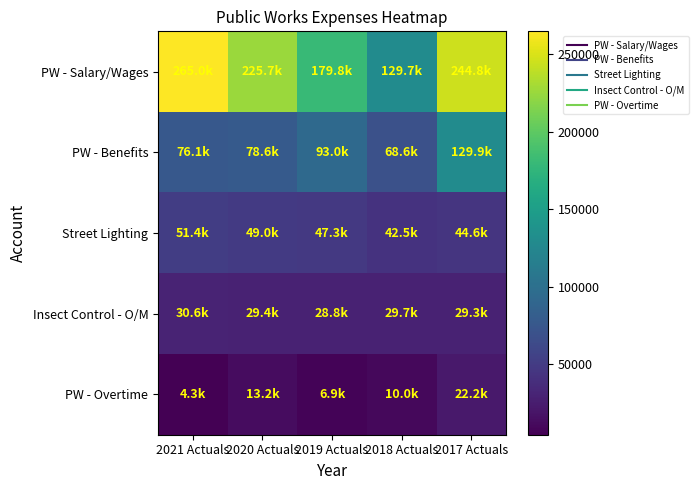

Reading left to right, list all the values displayed in this chart.

PW - Salary/Wages: 2021 Actuals=264950.4	2020 Actuals=225692.4	2019 Actuals=179762.3	2018 Actuals=129722.0	2017 Actuals=244788.9
PW - Benefits: 2021 Actuals=76055.8	2020 Actuals=78596.4	2019 Actuals=93036.2	2018 Actuals=68633.8	2017 Actuals=129946.5
Street Lighting: 2021 Actuals=51397.5	2020 Actuals=48987.2	2019 Actuals=47329.9	2018 Actuals=42539.7	2017 Actuals=44565.2
Insect Control - O/M: 2021 Actuals=30627.5	2020 Actuals=29410.8	2019 Actuals=28760.6	2018 Actuals=29660.8	2017 Actuals=29295.3
PW - Overtime: 2021 Actuals=4283.9	2020 Actuals=13227.2	2019 Actuals=6886.6	2018 Actuals=9989.7	2017 Actuals=22237.2